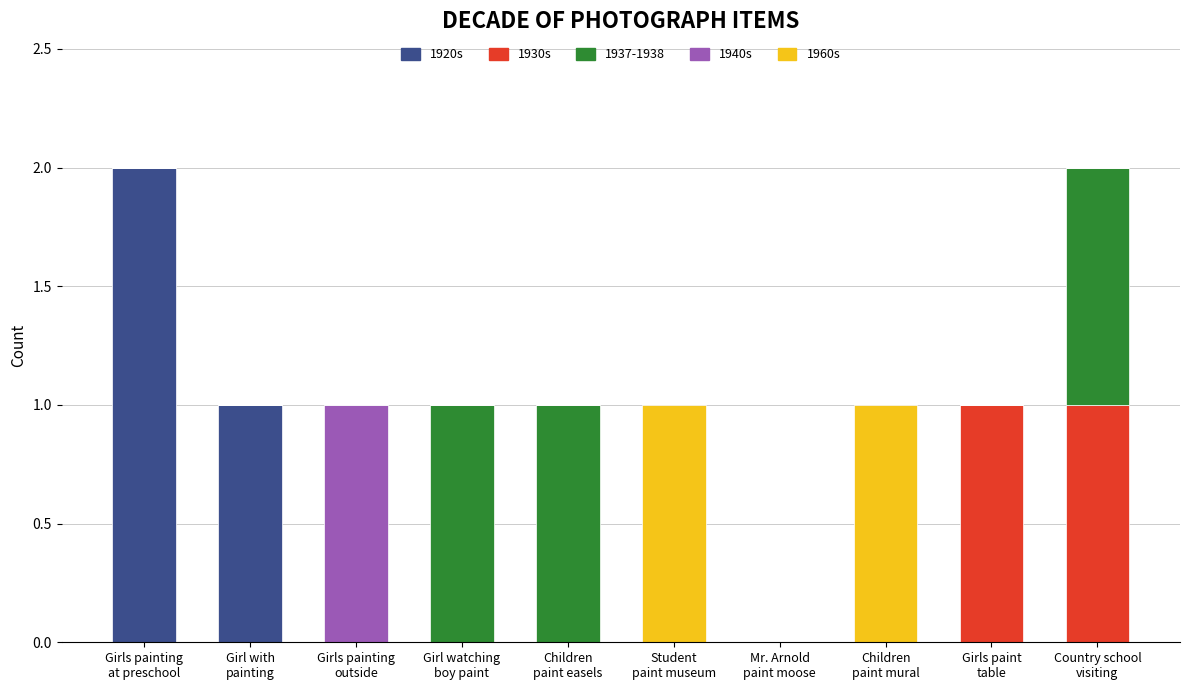

What is the sum of all 1920s values?

3